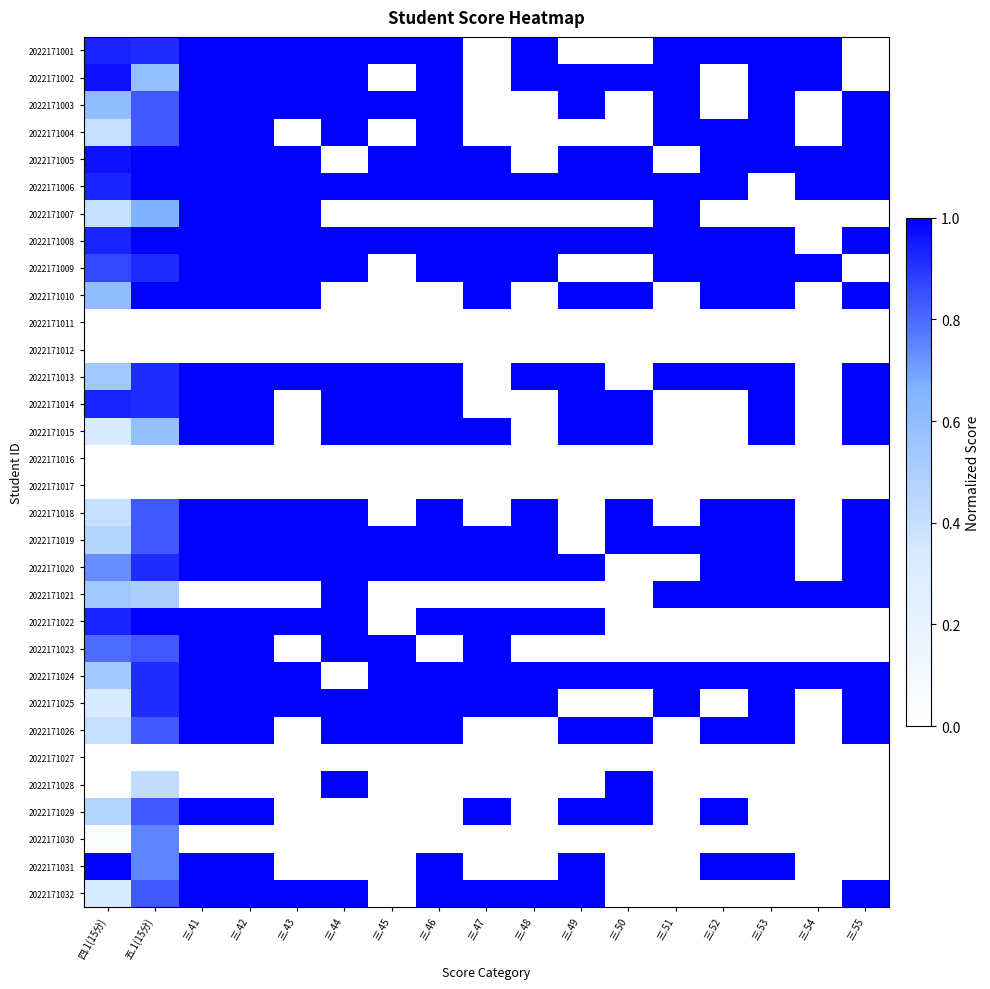

How many categories are shown in the chart?

17